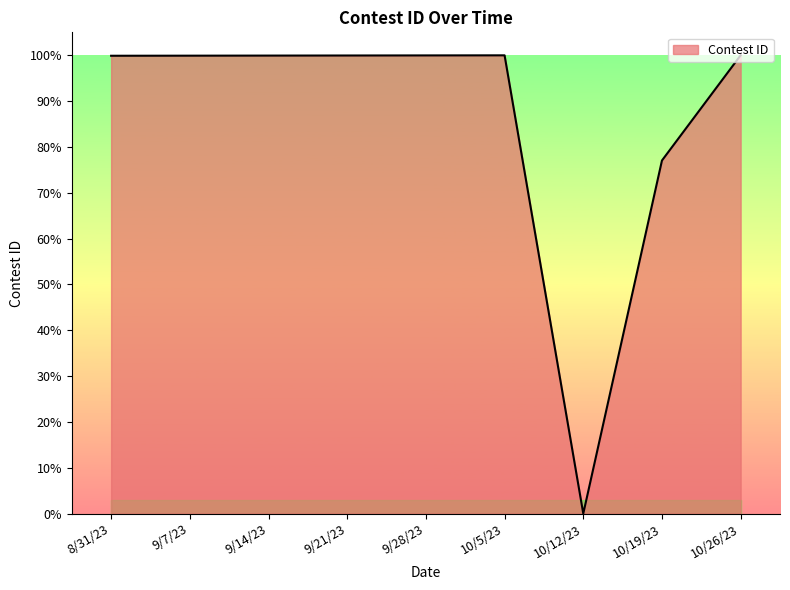

Where does the data first go above 99?

8/31/23